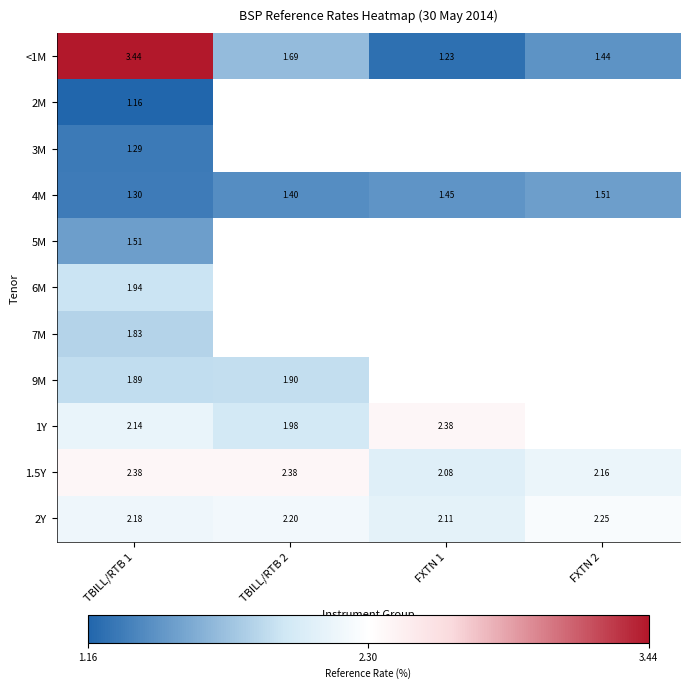

Read the 2M value at TBILL/RTB 1.

1.2